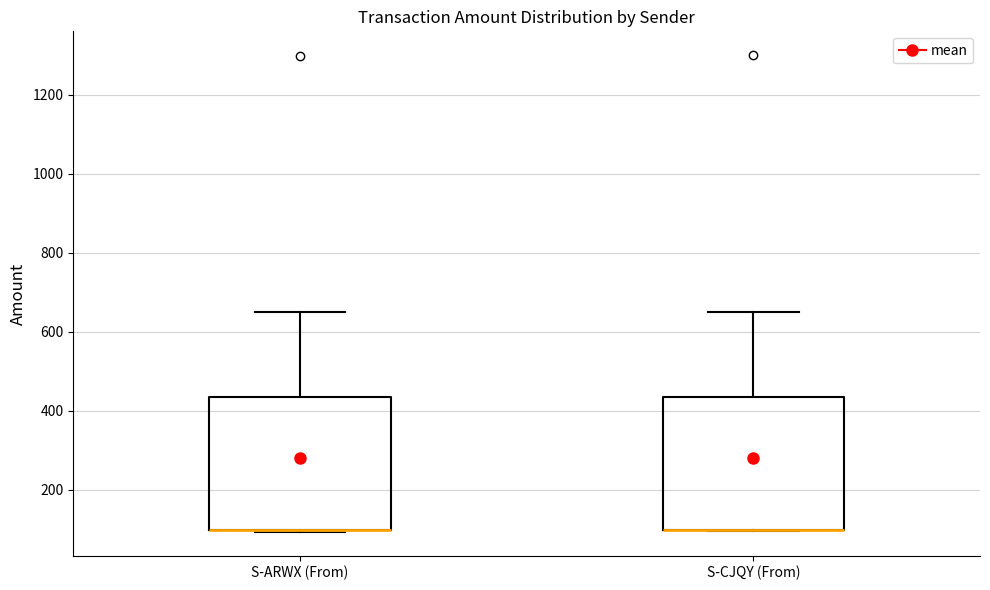

Reading left to right, transcribe this box plot: for each box, give where its median line is, the range the box spans, and where its two whiskers end, as read against the y-axis. The values are not printed on the chart, so give them approximately, as read against the axis.

S-ARWX (From): median 100 (drawn on the box's lower edge), box 100 to 440, whiskers 100 to 640
S-CJQY (From): median 100 (drawn on the box's lower edge), box 100 to 440, whiskers 100 to 660